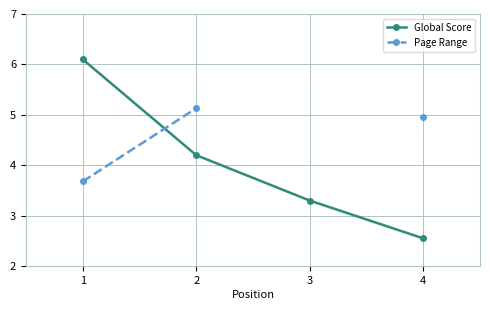

What is the maximum value shown in the chart?

6.1